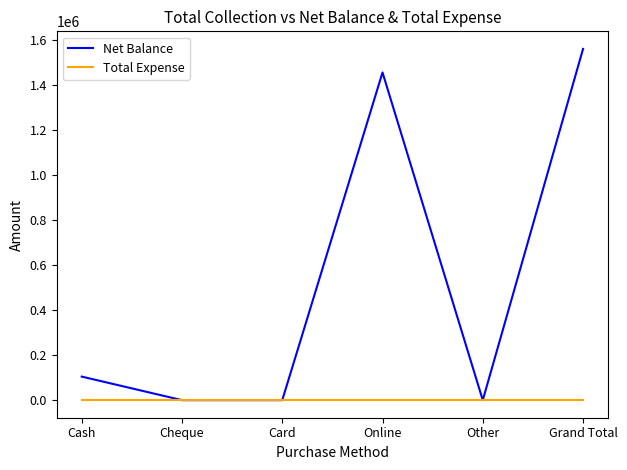

At which category is the sum across all series the highest?

Grand Total